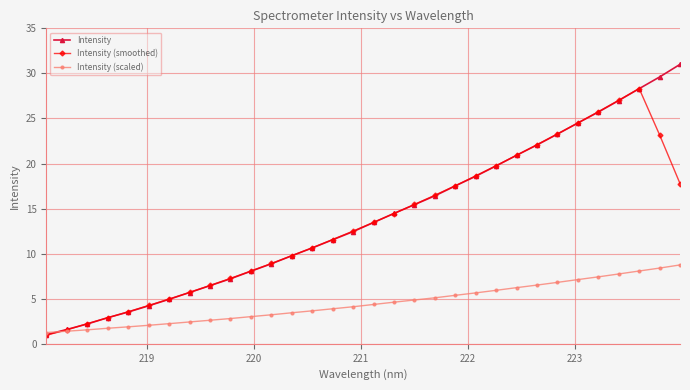

After their last crossing, which series has the higher values: Intensity (smoothed) or Intensity (scaled)?

Intensity (smoothed)